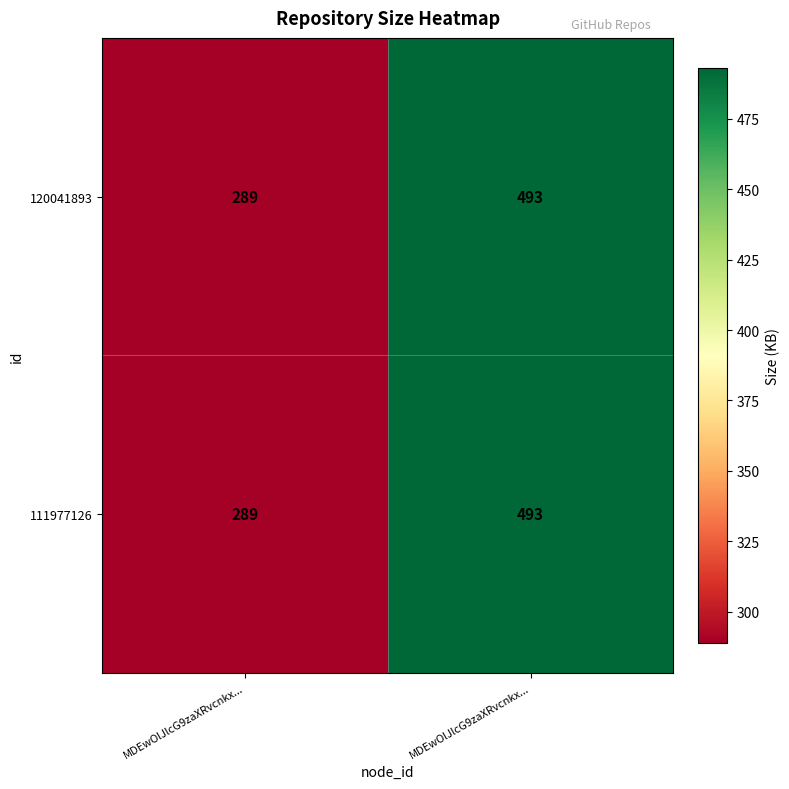

How many series are shown in this chart?

2